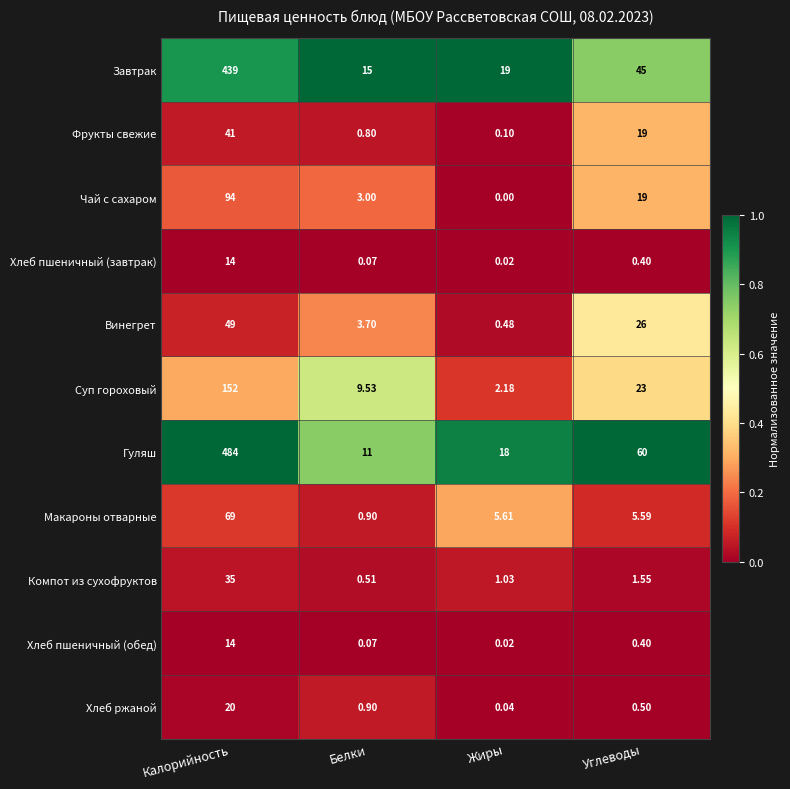

Which series changed the most between Белки and Углеводы?

Гуляш